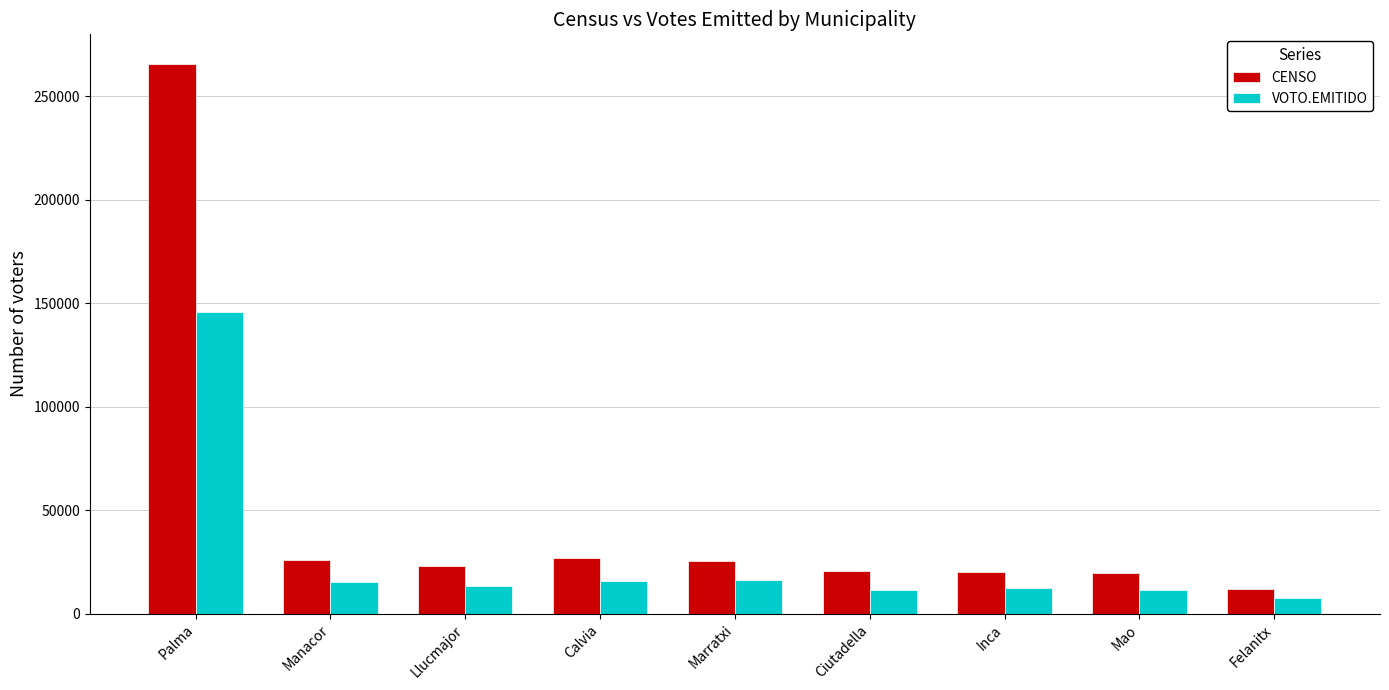

Rank the series by their maximum value, from lowest to highest.

VOTO.EMITIDO, CENSO